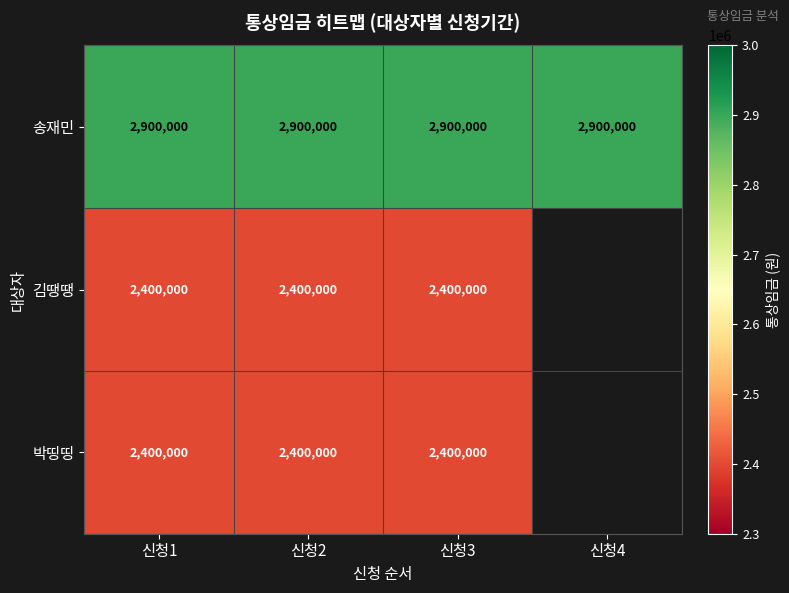

What is the difference between the highest and lowest values at 신청2?

500000